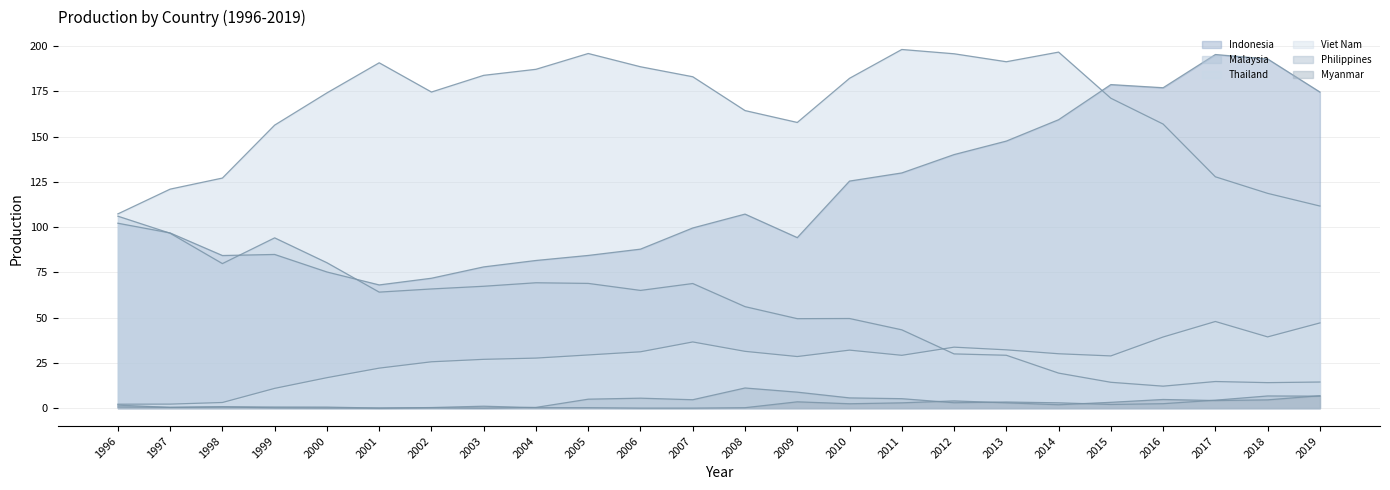

At which category does Philippines reach its first local peak?

1998